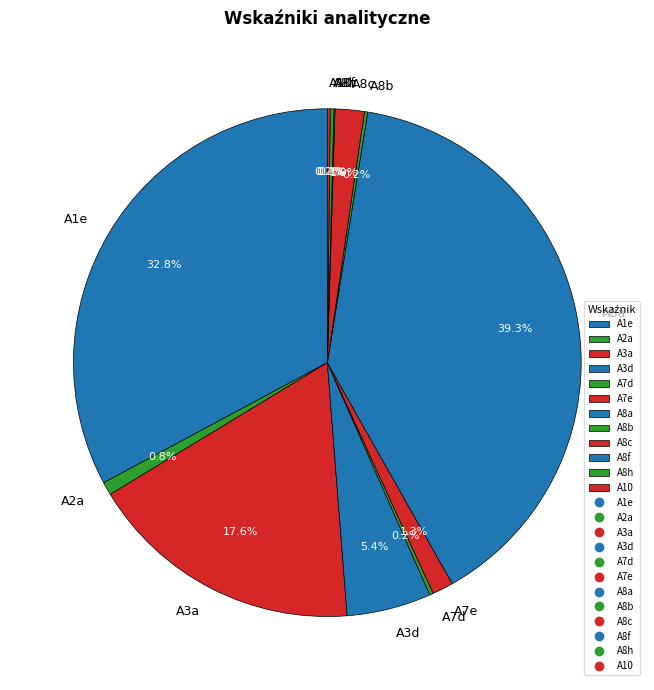

To the nearest percent, what percentage of the pie is A3d?

5%